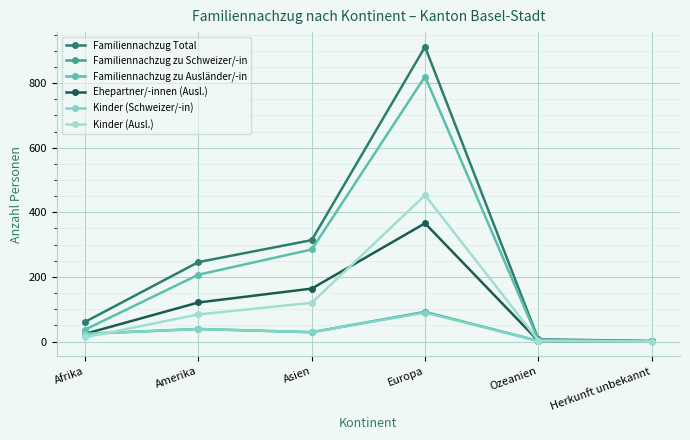

What is the average value of the Kinder (Ausl.) series?

112